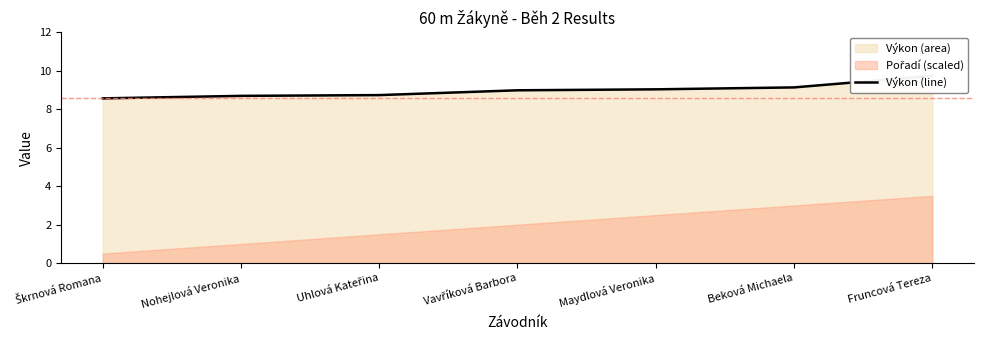

Which label corresponds to the smallest value in the chart?

Škrnová Romana